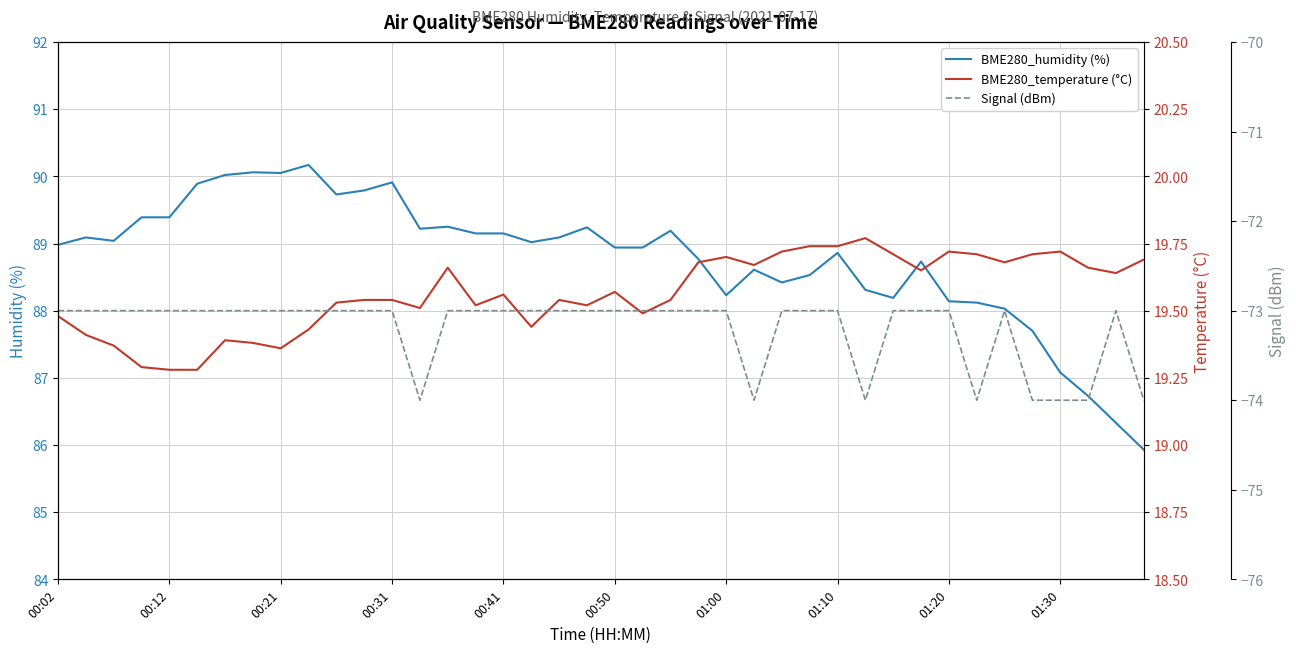

True or false: BME280_humidity (%) has a value of 88.2 at 01:00.

True